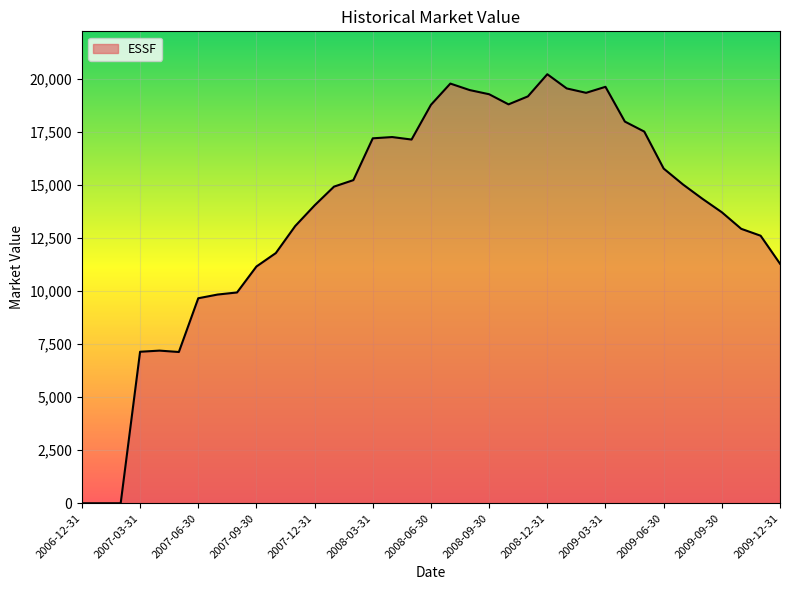

What is the difference between the maximum and minimum values?

20210.7